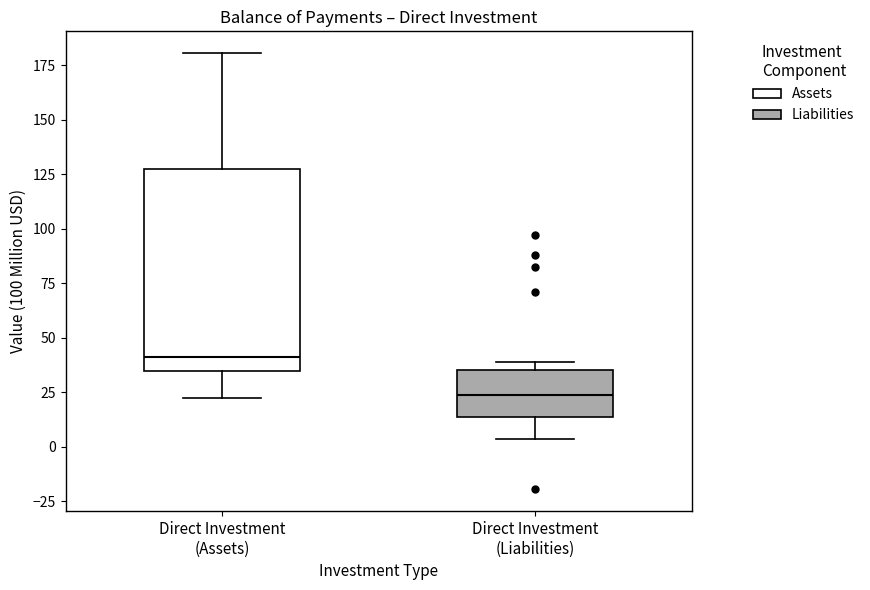

Reading left to right, transcribe this box plot: for each box, give where its median line is, the range the box spans, and where its two whiskers end, as read against the y-axis. The values are not printed on the chart, so give them approximately, as read against the axis.

Direct Investment (Assets): median 40, box 35 to 130, whiskers 20 to 180
Direct Investment (Liabilities): median 25, box 15 to 35, whiskers 5 to 40